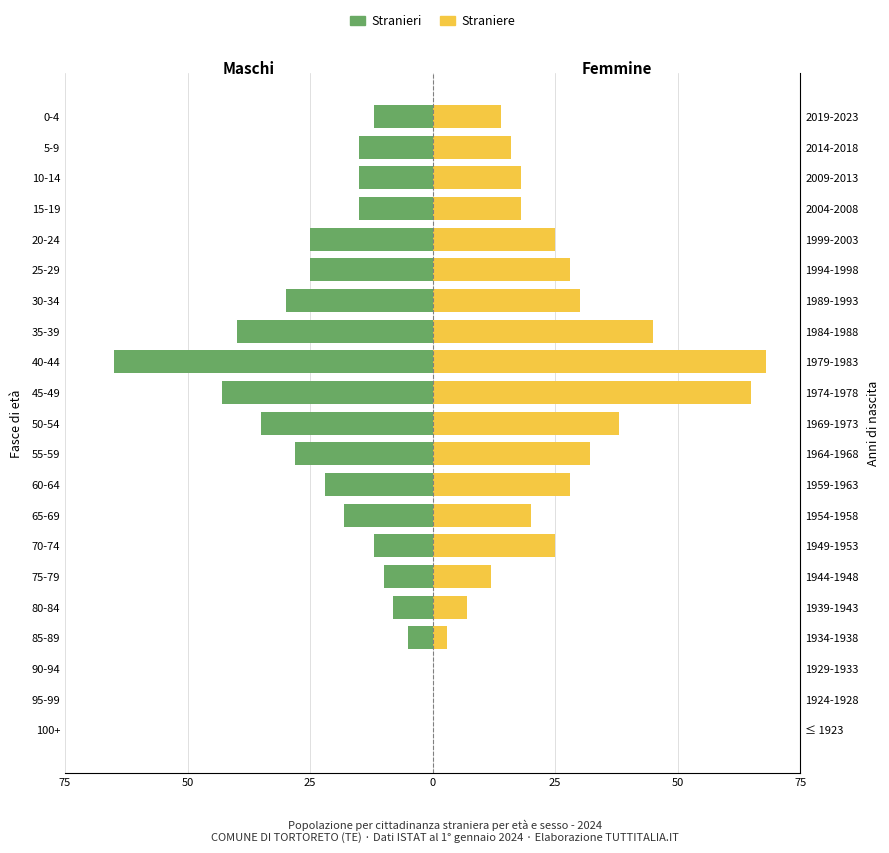

Which series has the largest range (max minus min)?

Straniere